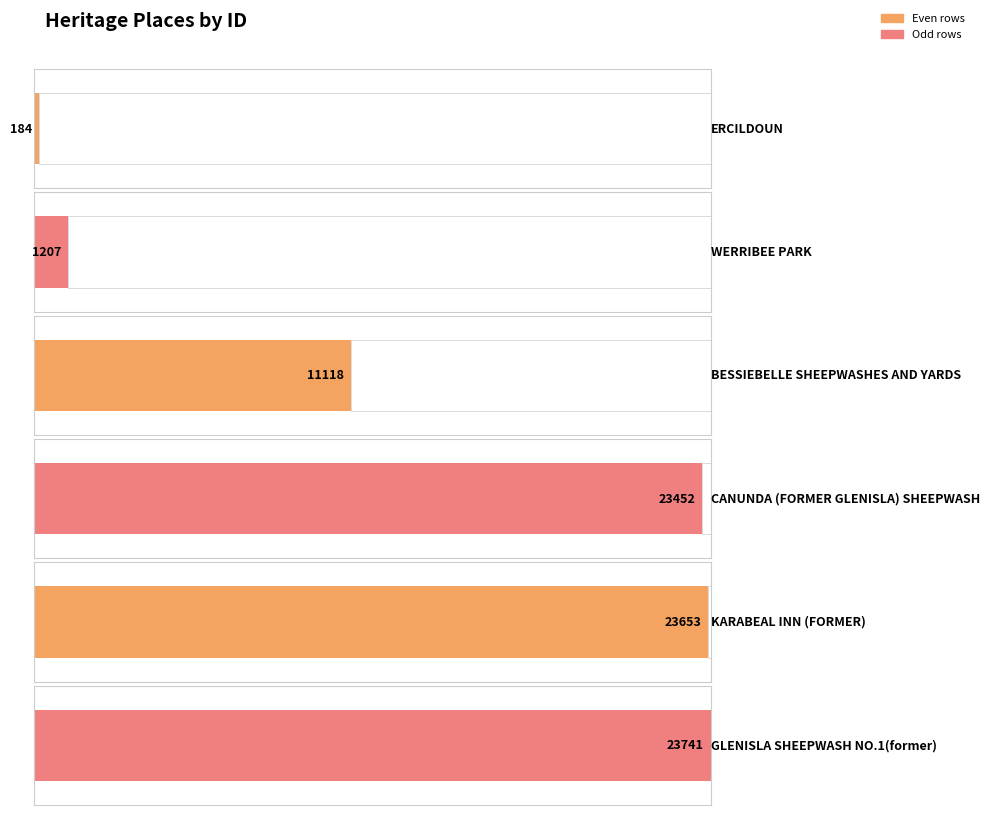

Count the number of values greater than 23452.

2